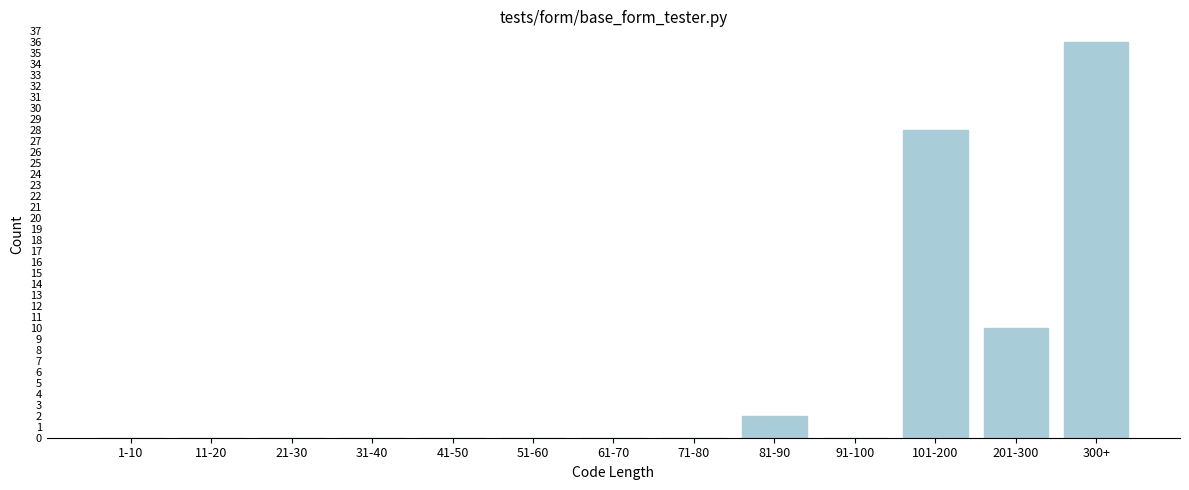

Reading right to left, what are all the values shown in this chart?

300+=36	201-300=10	101-200=28	91-100=0	81-90=2	71-80=0	61-70=0	51-60=0	41-50=0	31-40=0	21-30=0	11-20=0	1-10=0